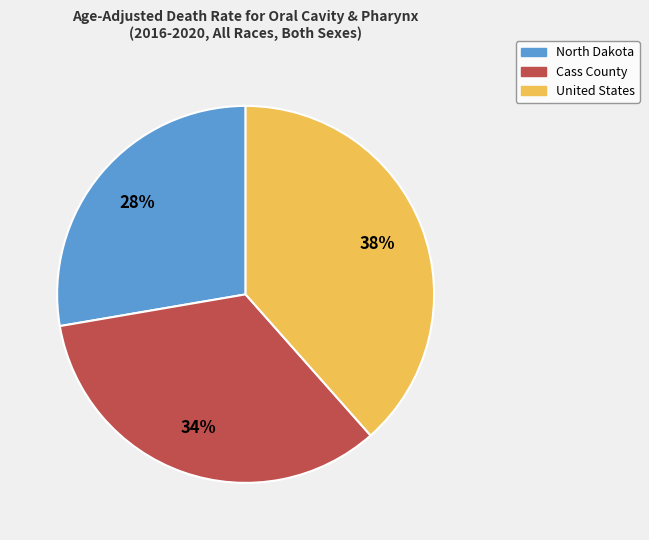

To the nearest percent, what is the combined percentage of North Dakota and United States?

66%